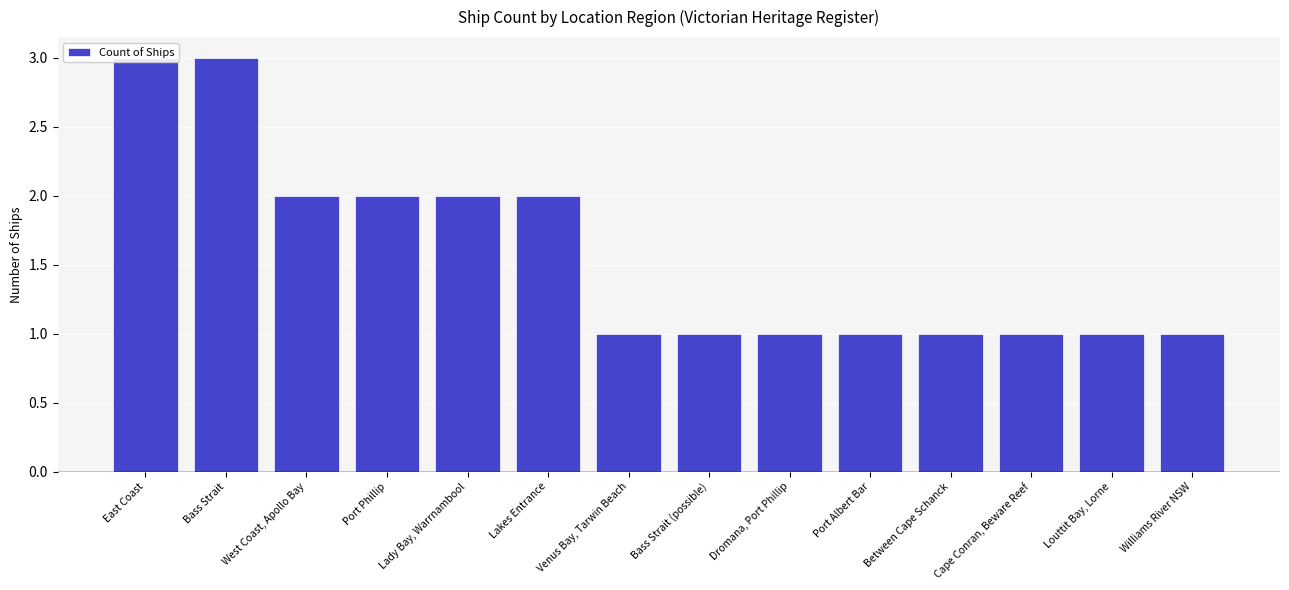

Is it true that the value at Lakes Entrance is 3?

False